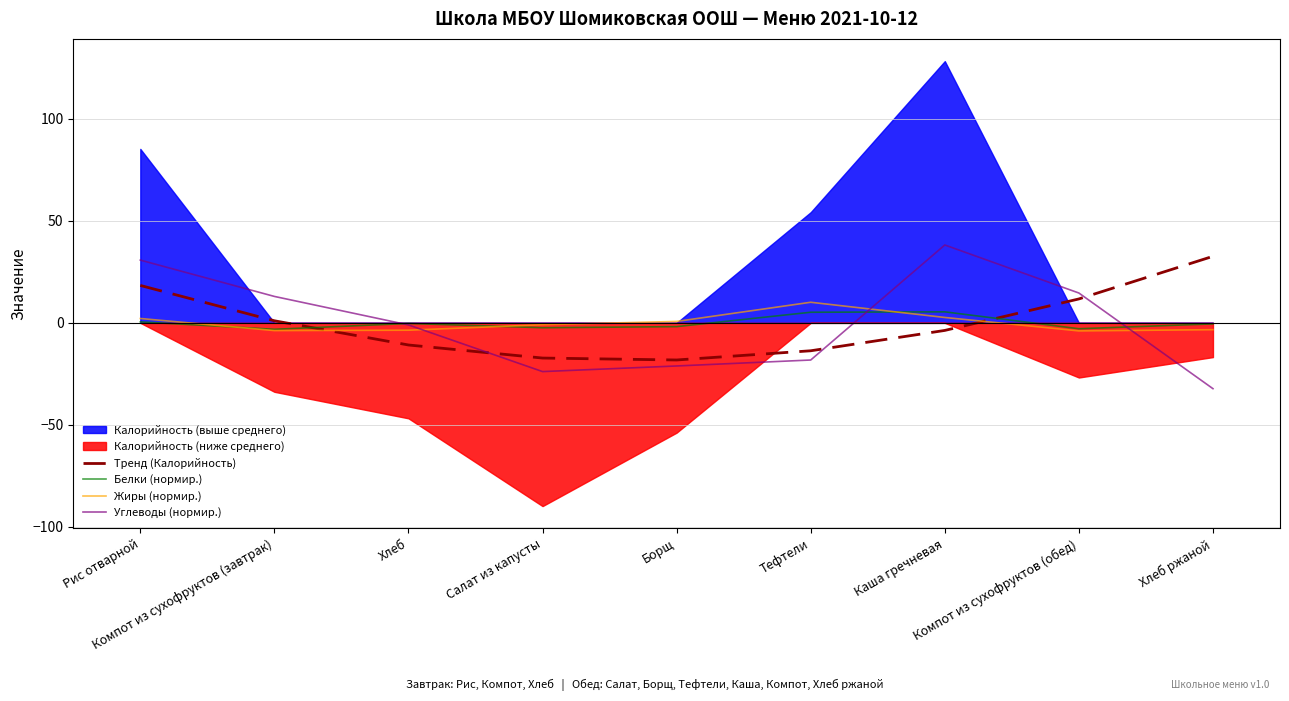

What is the maximum value for Жиры (нормир.)?

10.1